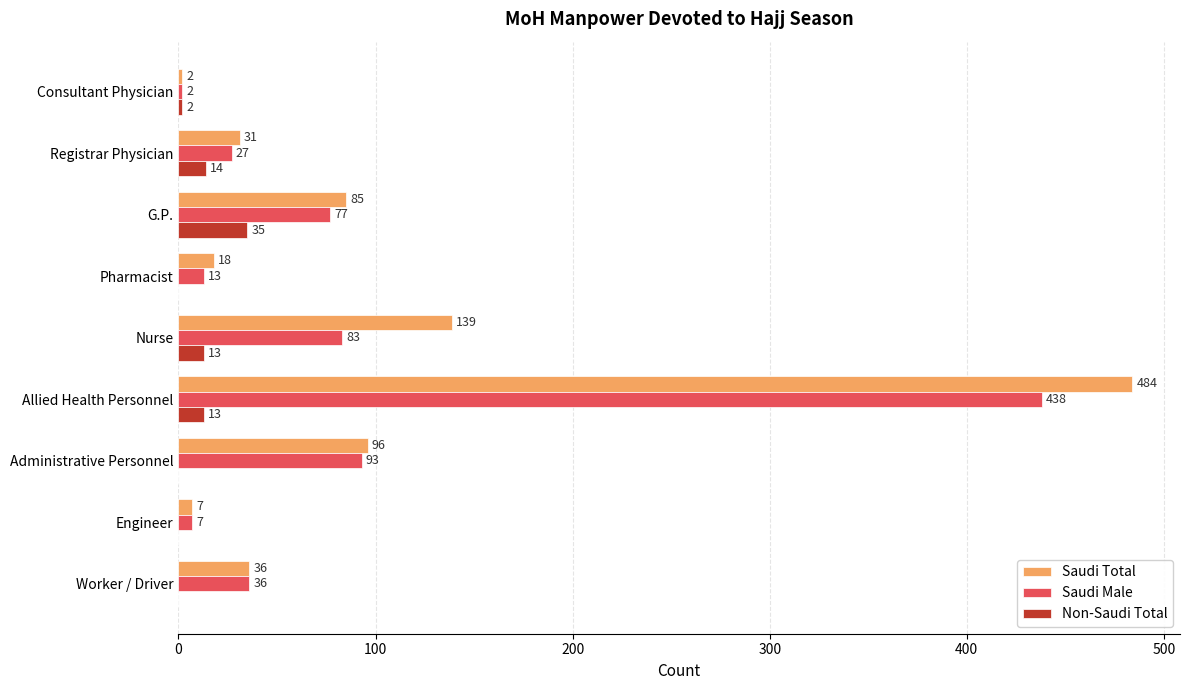

What is the sum of the Non-Saudi Total values at Administrative Personnel and Registrar Physician?

14